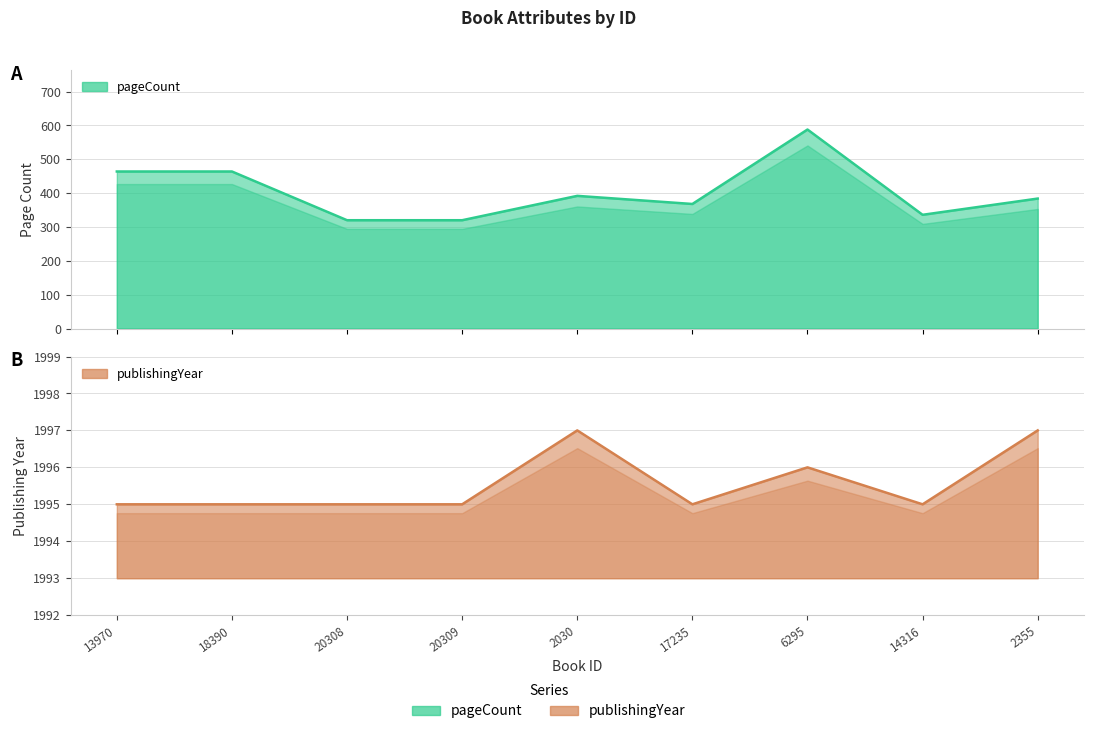

Rank the categories by publishingYear value from lowest to highest.

13970, 18390, 20308, 20309, 17235, 14316, 6295, 2030, 2355